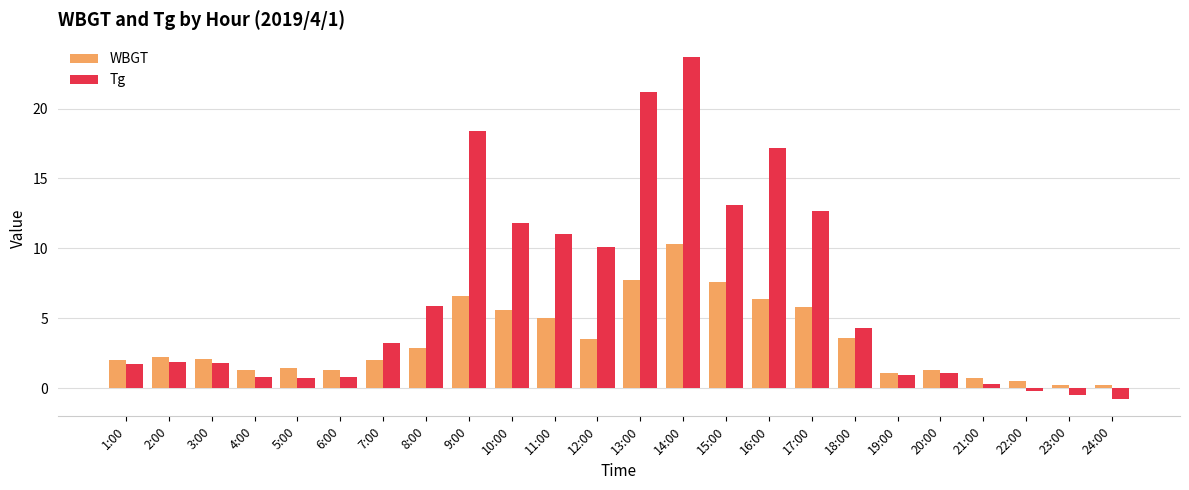

How many values in Tg are above zero?

21